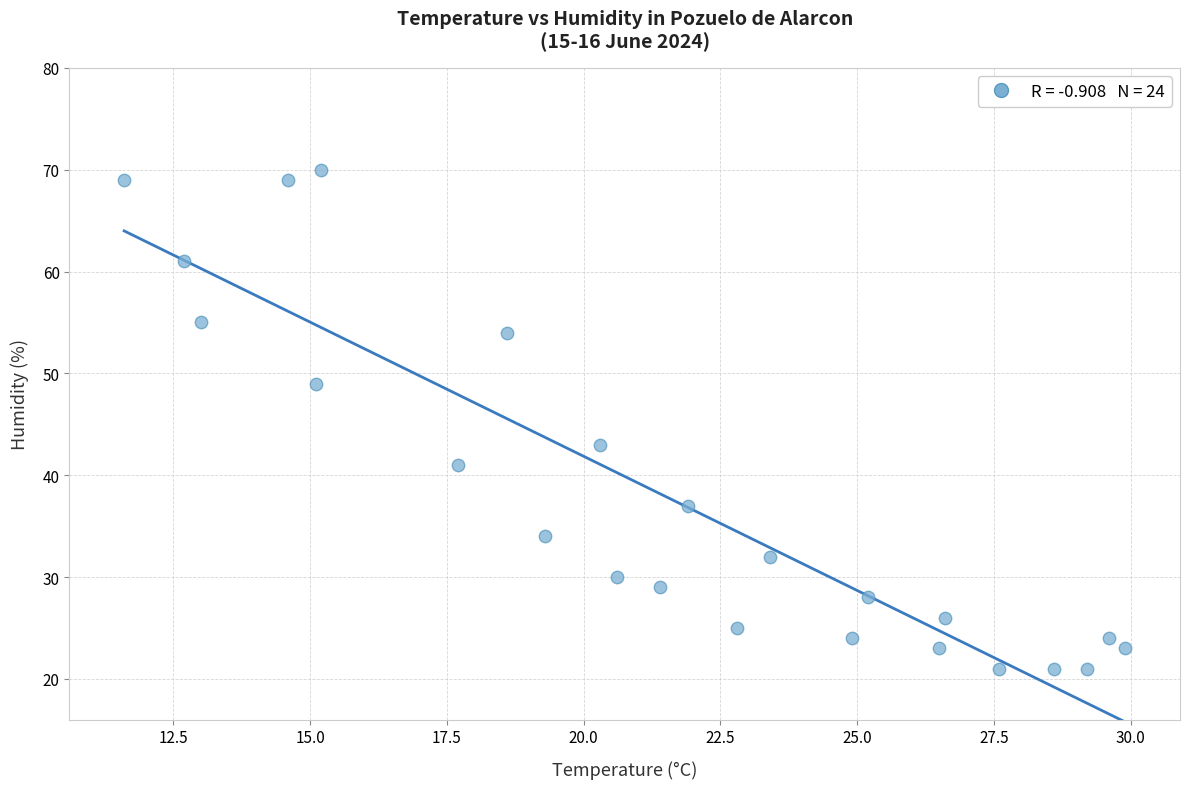

What Y value in the scatter plot is closest to 45?

43